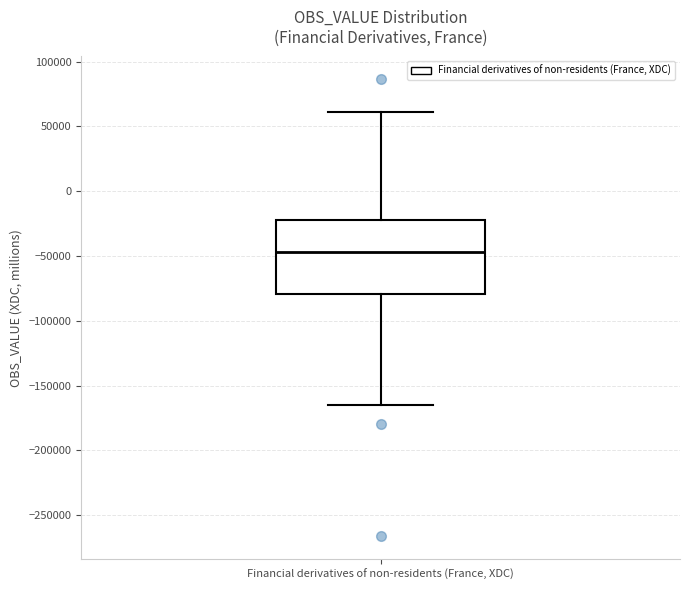

Transcribe this box plot: give where the median line is, the range the box spans, and where the two whiskers end, as read against the y-axis. The values are not printed on the chart, so give them approximately, as read against the axis.

median -45000, box -80000 to -20000, whiskers -165000 to 60000